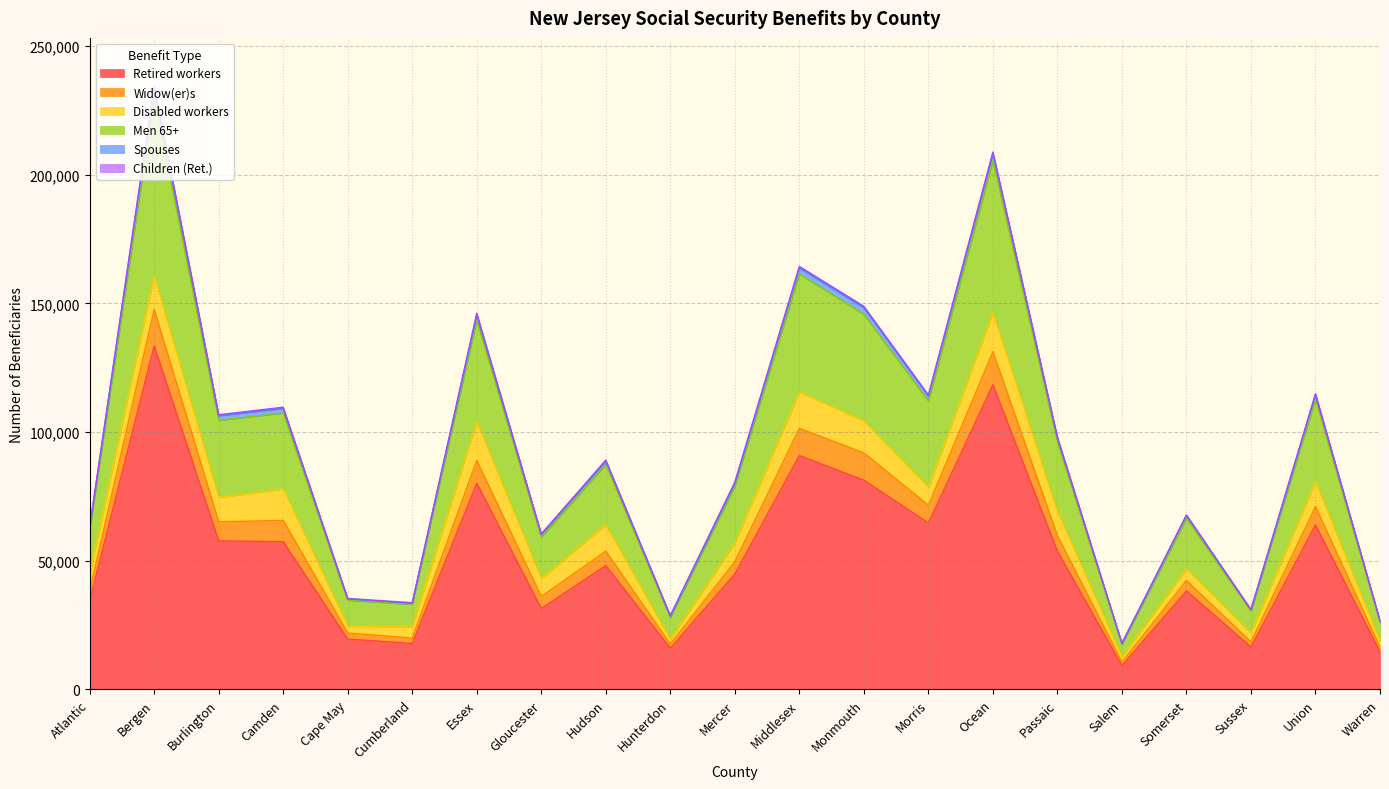

Which category has the lowest value in the Retired workers series?

Salem